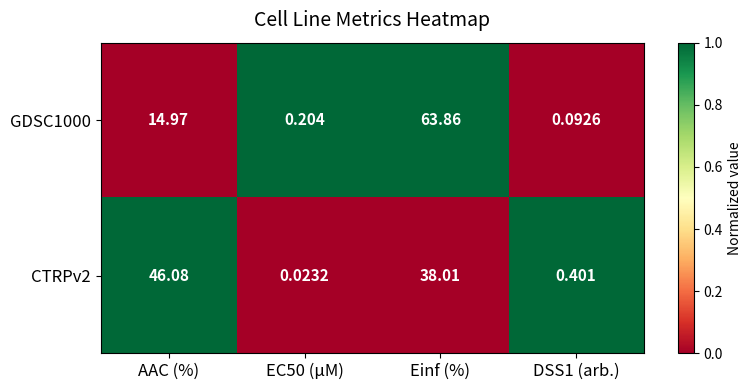

Where is GDSC1000 nearest to the value 31?

AAC (%)